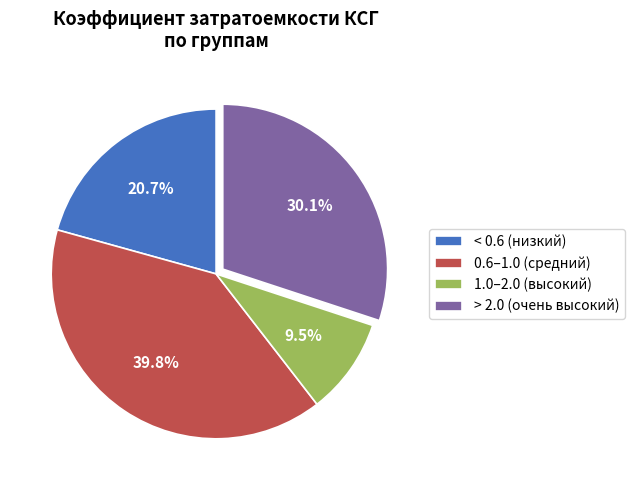

Which slice is the largest?

0.6–1.0 (средний)